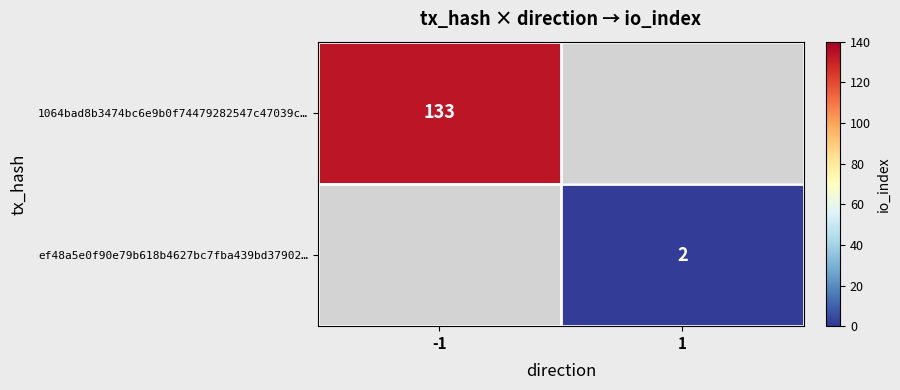

Is it true that ef48a5e0f90e79b618b4627bc7fba439bd37902… equals 3 at 1?

False